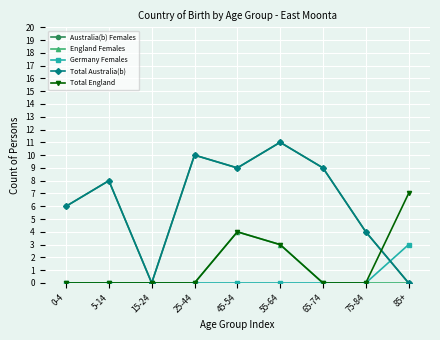

Reading left to right, list all the values displayed in this chart.

Australia(b) Females: 6	8	0	10	9	11	9	4	0
England Females: 0	0	0	0	4	3	0	0	0
Germany Females: 0	0	0	0	0	0	0	0	3
Total Australia(b): 6	8	0	10	9	11	9	4	0
Total England: 0	0	0	0	4	3	0	0	7